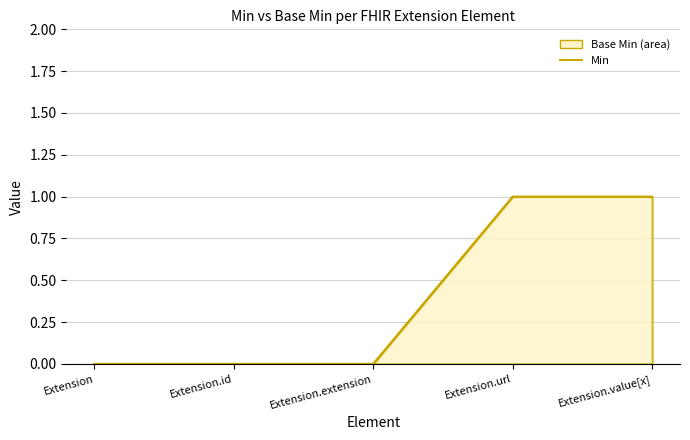

At which category does the chart reach its peak across all series?

Extension.url